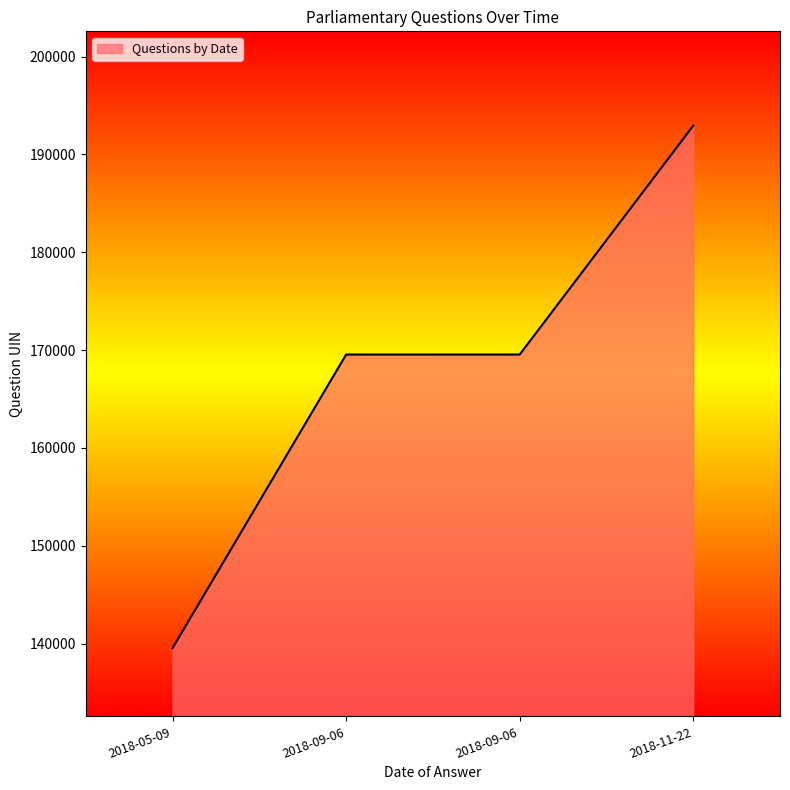

How many categories are shown in the chart?

4